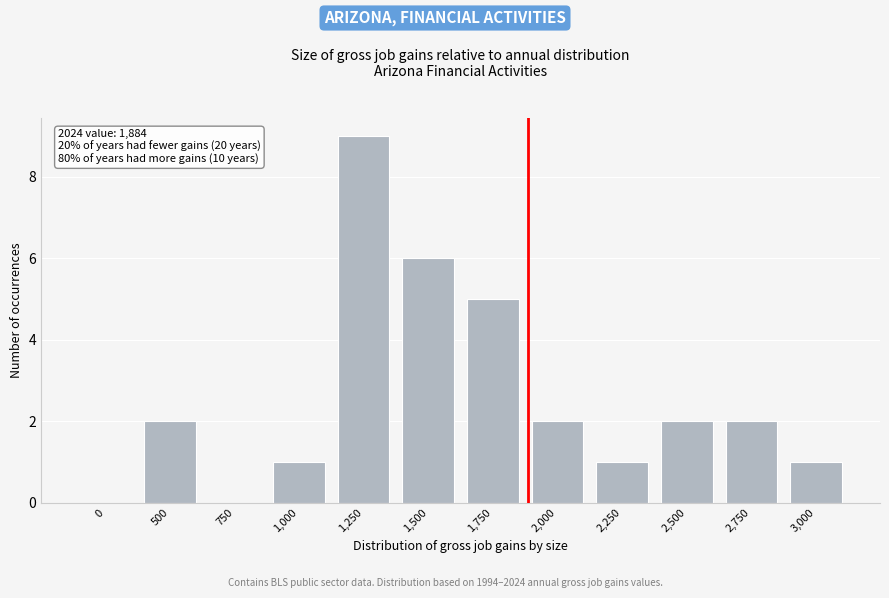

Reading left to right, list all the values displayed in this chart.

0=0	500=2	750=0	1,000=1	1,250=9	1,500=6	1,750=5	2,000=2	2,250=1	2,500=2	2,750=2	3,000=1